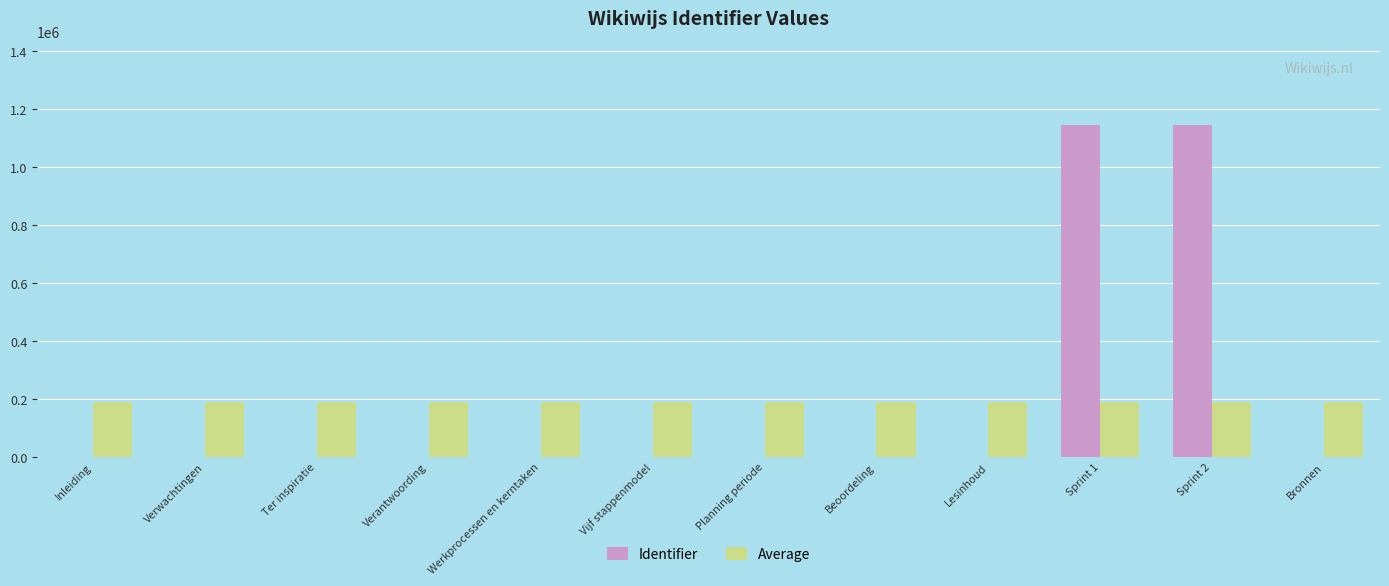

What is the maximum value shown in the chart?

1147319.0